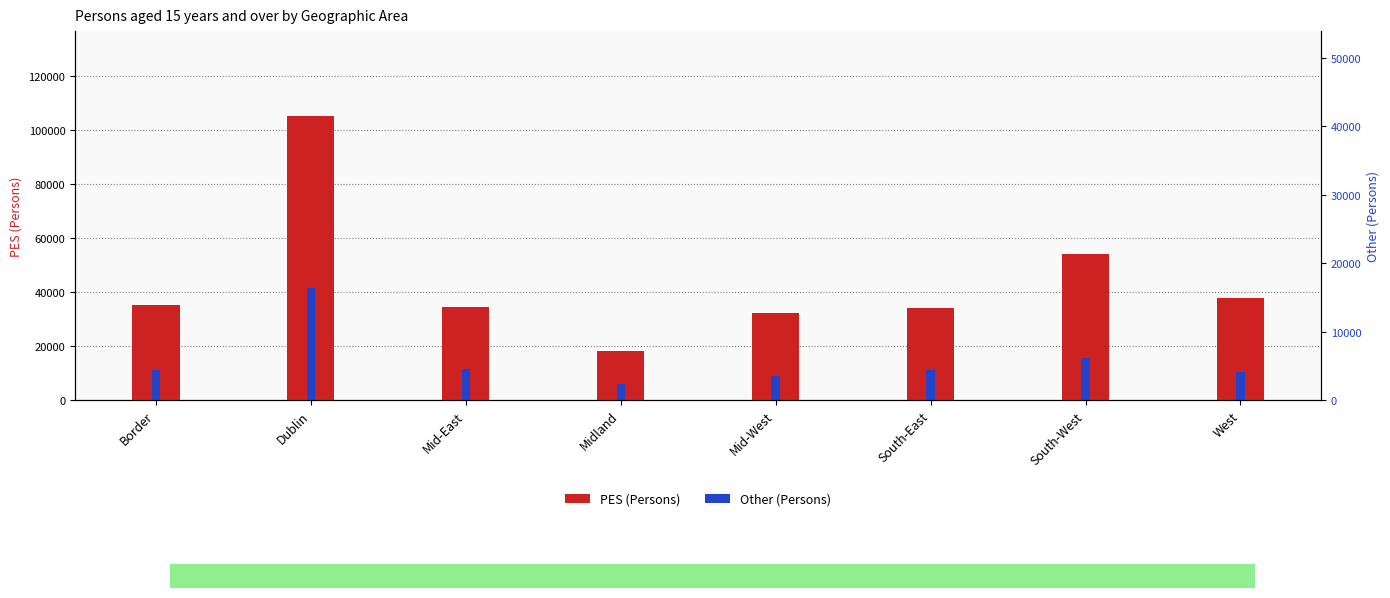

At how many categories does at least one series exceed 67629?

1